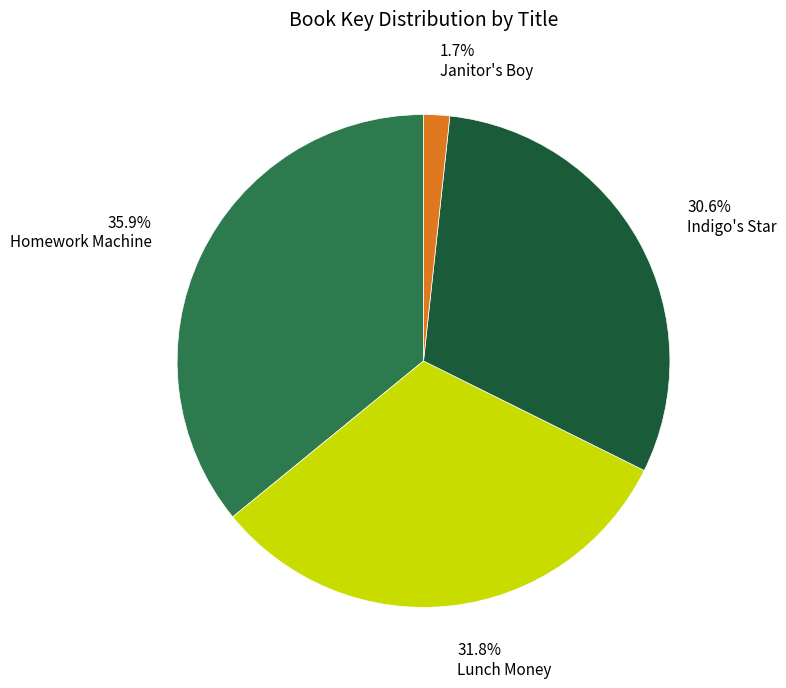

What is the smallest slice in the pie chart?

Janitor's Boy